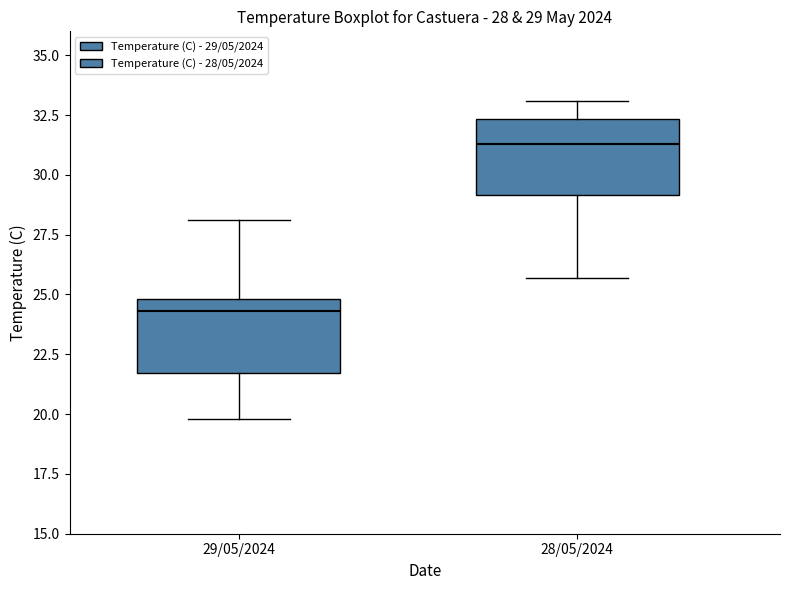

Which box has the lowest median line?

29/05/2024